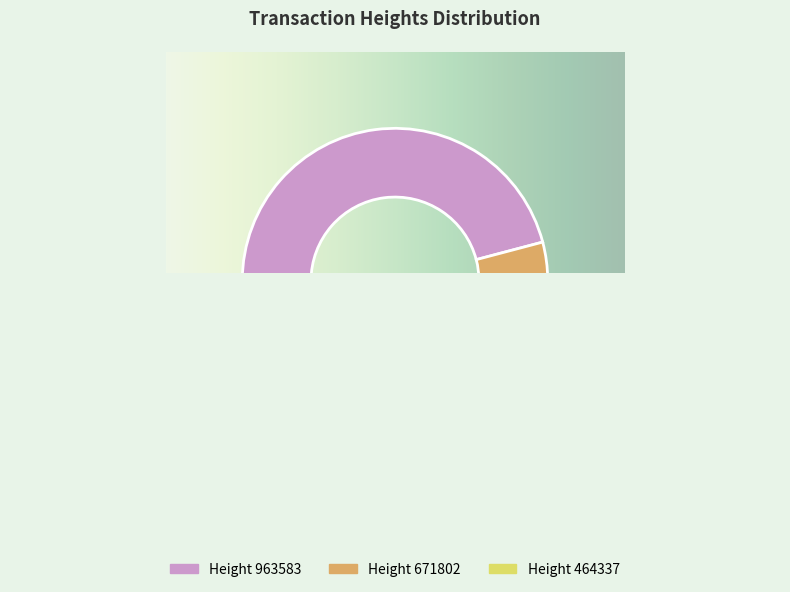

Rank the categories by value from highest to lowest.

963583, 671802, 464337